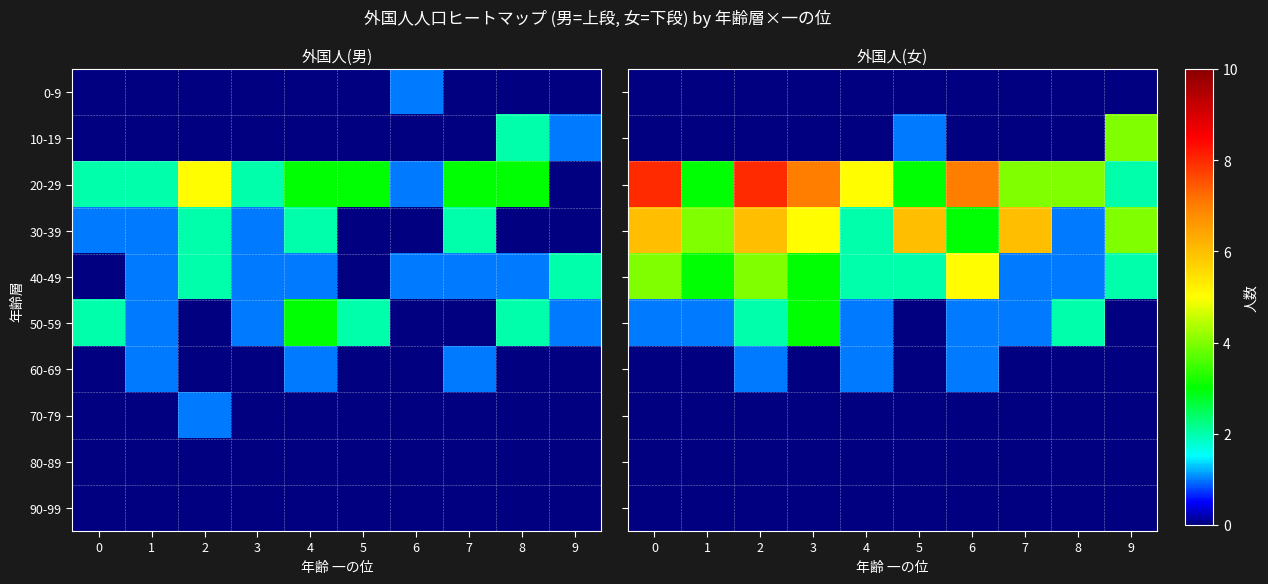

The 30-39 series shows 1 at 8. True or false?

False